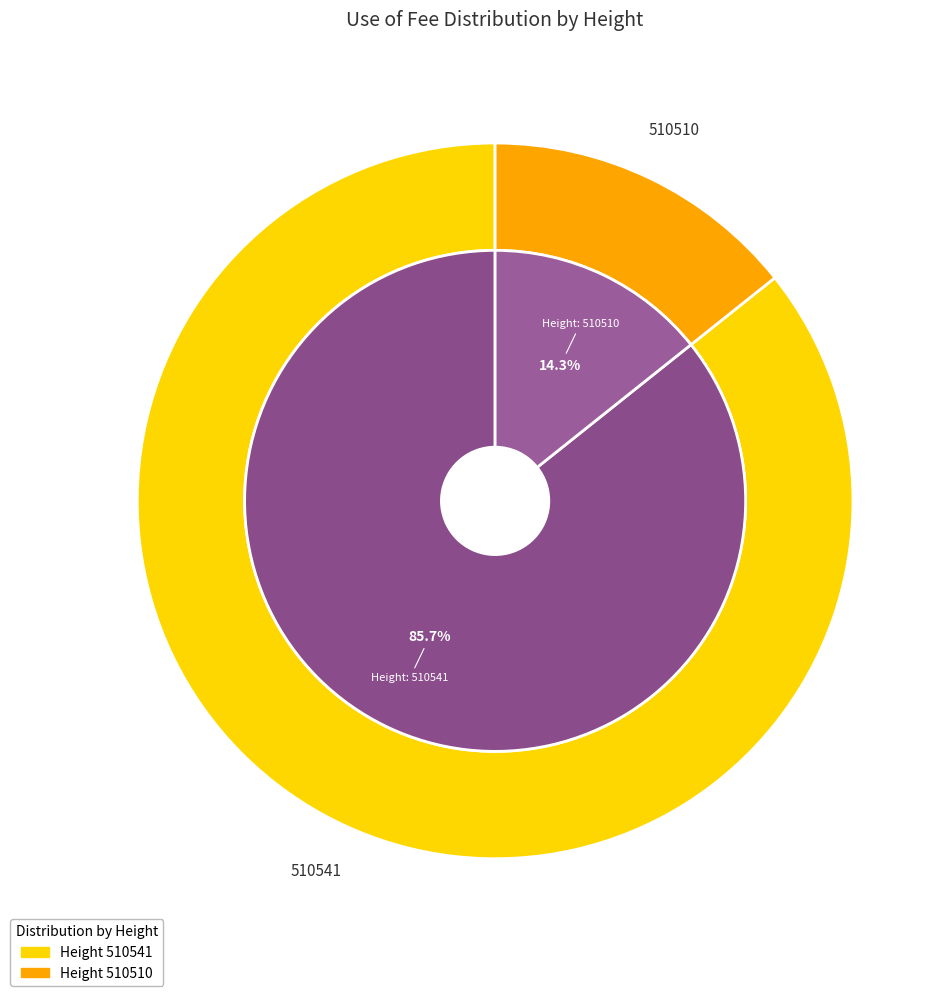

How many segments does this pie chart have?

2